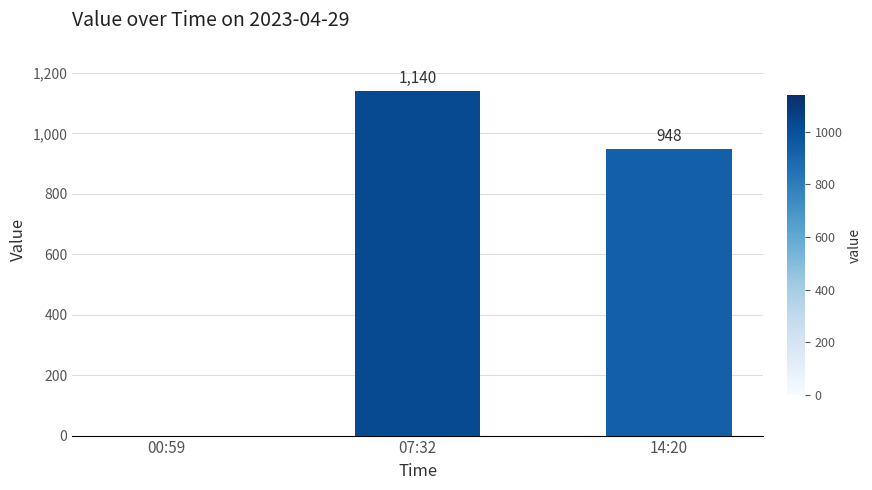

What is the sum of all values?

2088